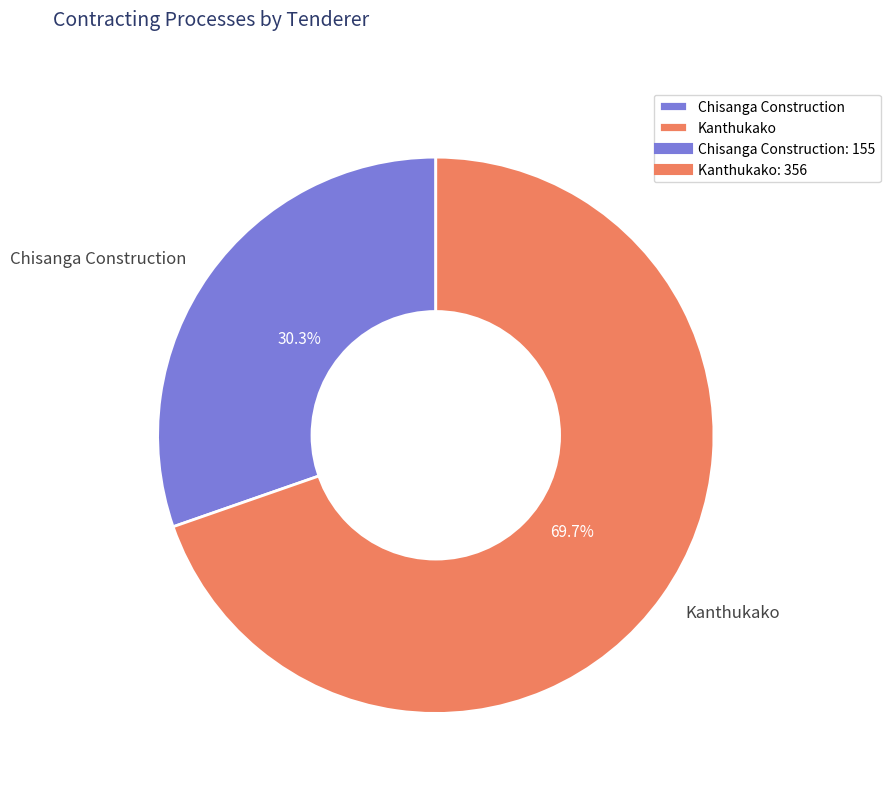

To the nearest percent, what is the combined percentage of Chisanga Construction and Kanthukako?

100%